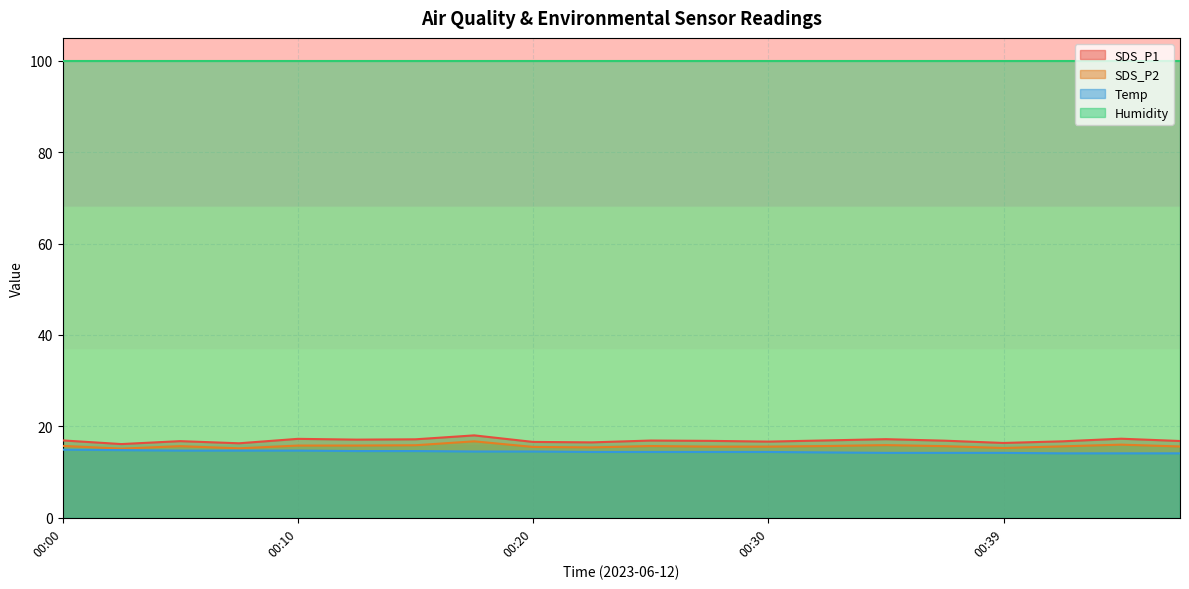

True or false: Temp has a value of 3.2 at 00:35.

False